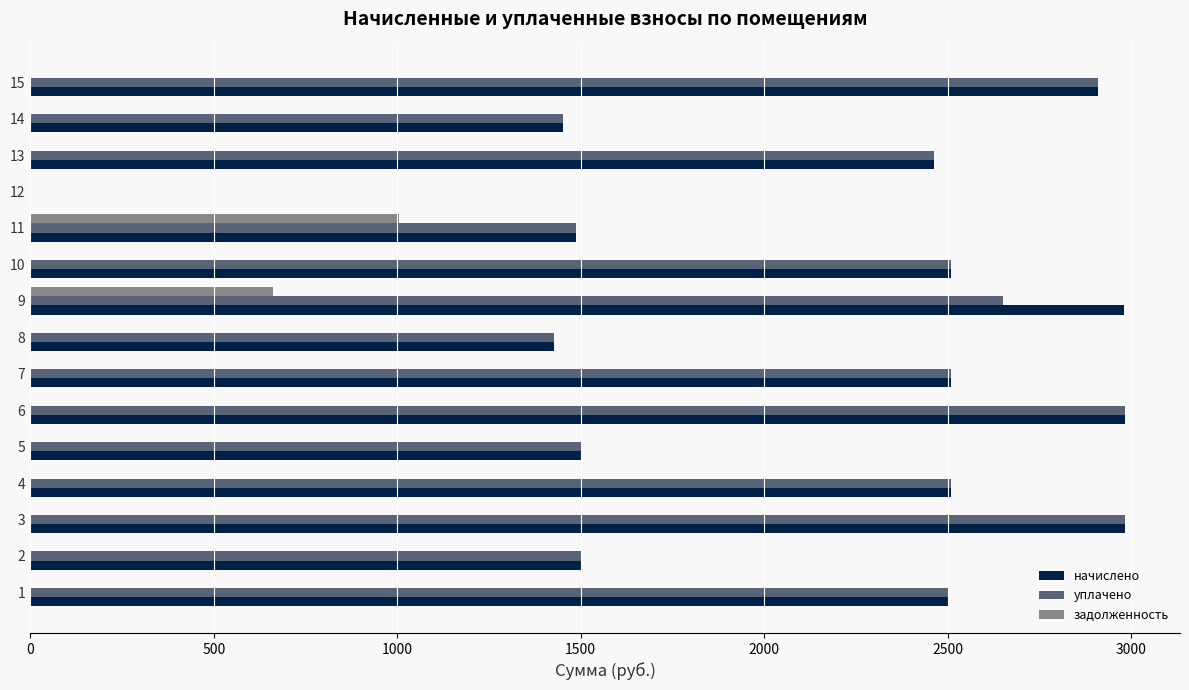

What is the sum of the уплачено values at 9 and 4?

5160.5